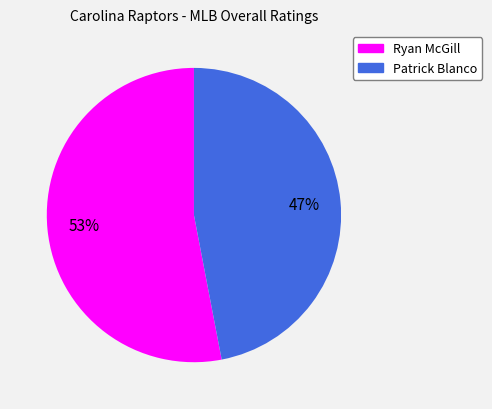

What percentage is the Patrick Blanco slice, to the nearest percent?

47%